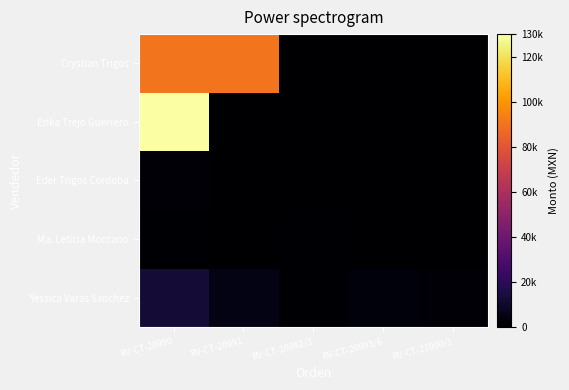

Between RV-CT-20990 and RV-CT-20991, which is larger?

RV-CT-20990